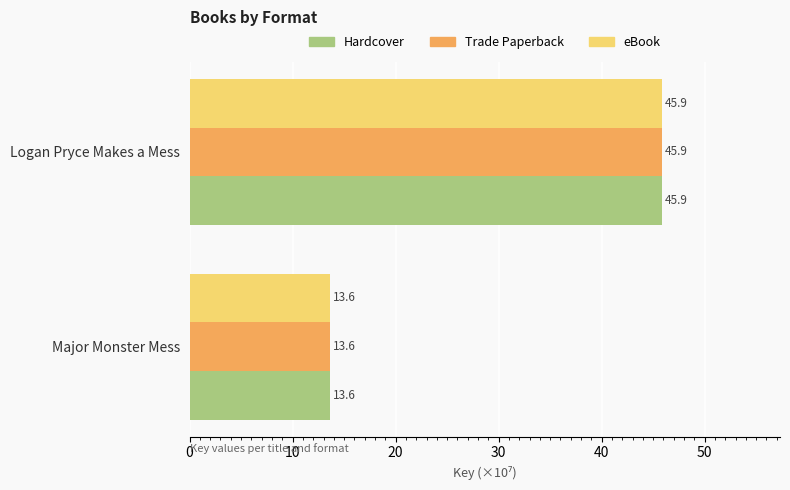

The Trade Paperback series shows 13.6 at Major Monster Mess. True or false?

True